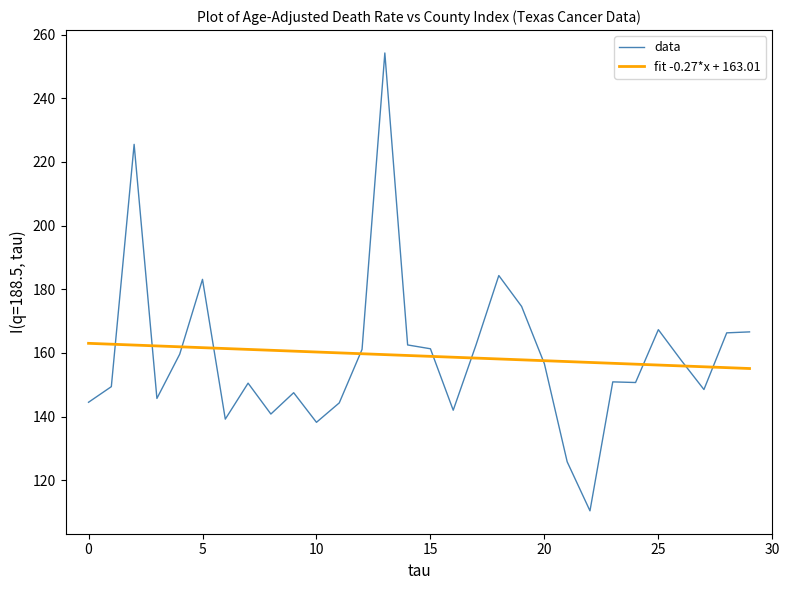

What is the maximum value for data?

254.2